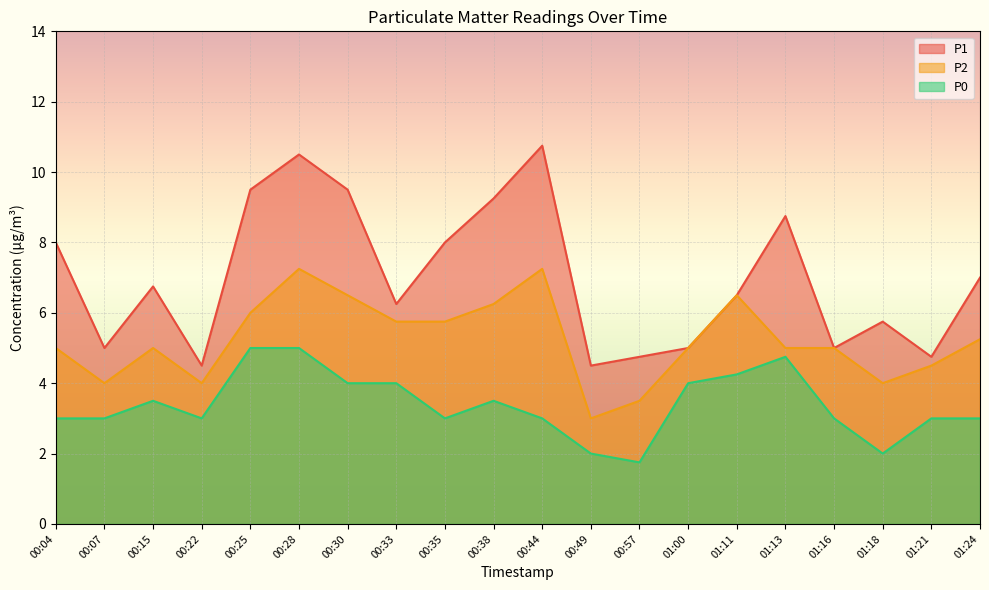

What is the sum of all P0 values?

67.8